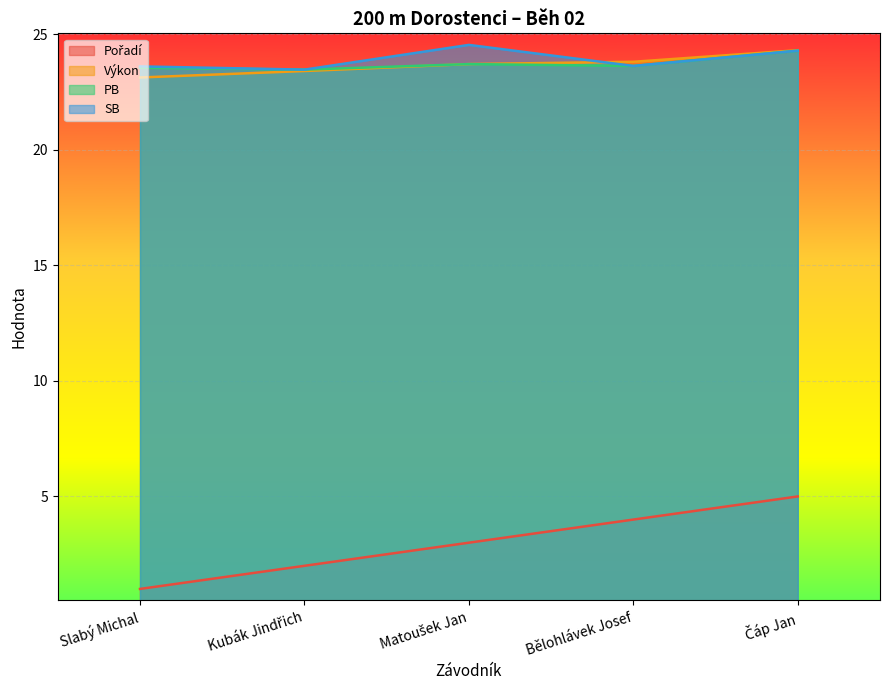

Which has a higher value, Kubák Jindřich or Čáp Jan?

Čáp Jan